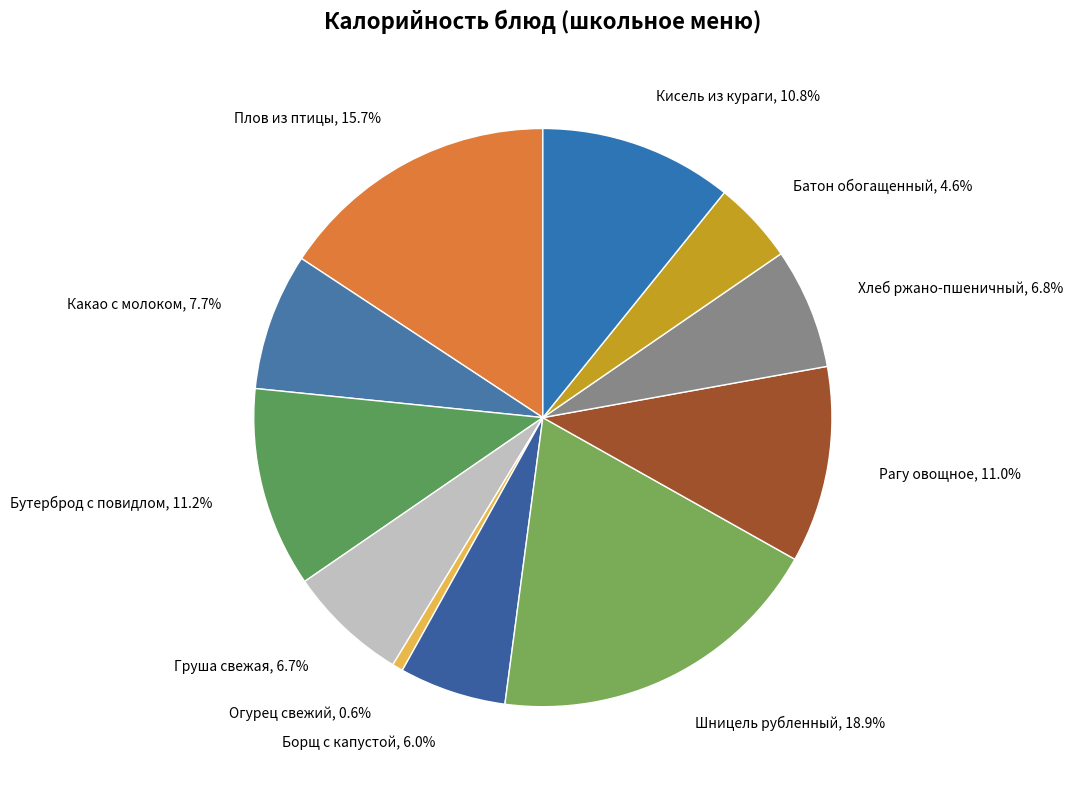

The Хлеб ржано-пшеничный slice represents 7% of the pie. True or false?

True